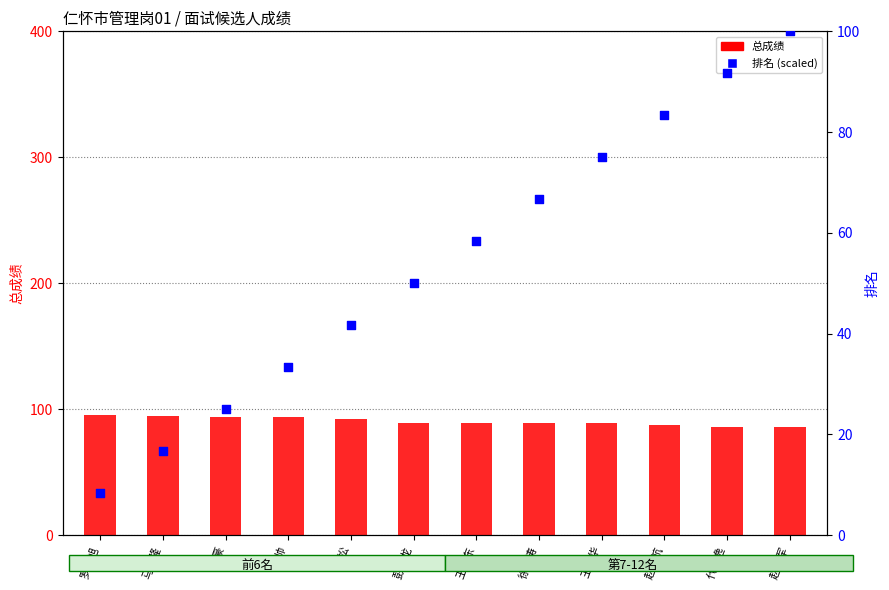

What are all the series names shown in the legend?

总成绩, 排名 (scaled)